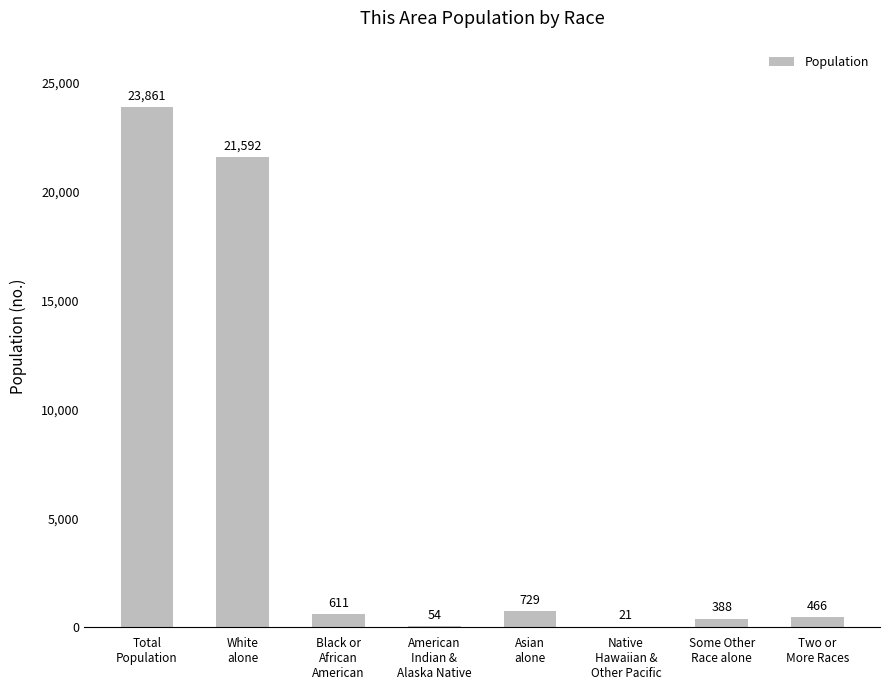

Count the number of data series in this chart.

1